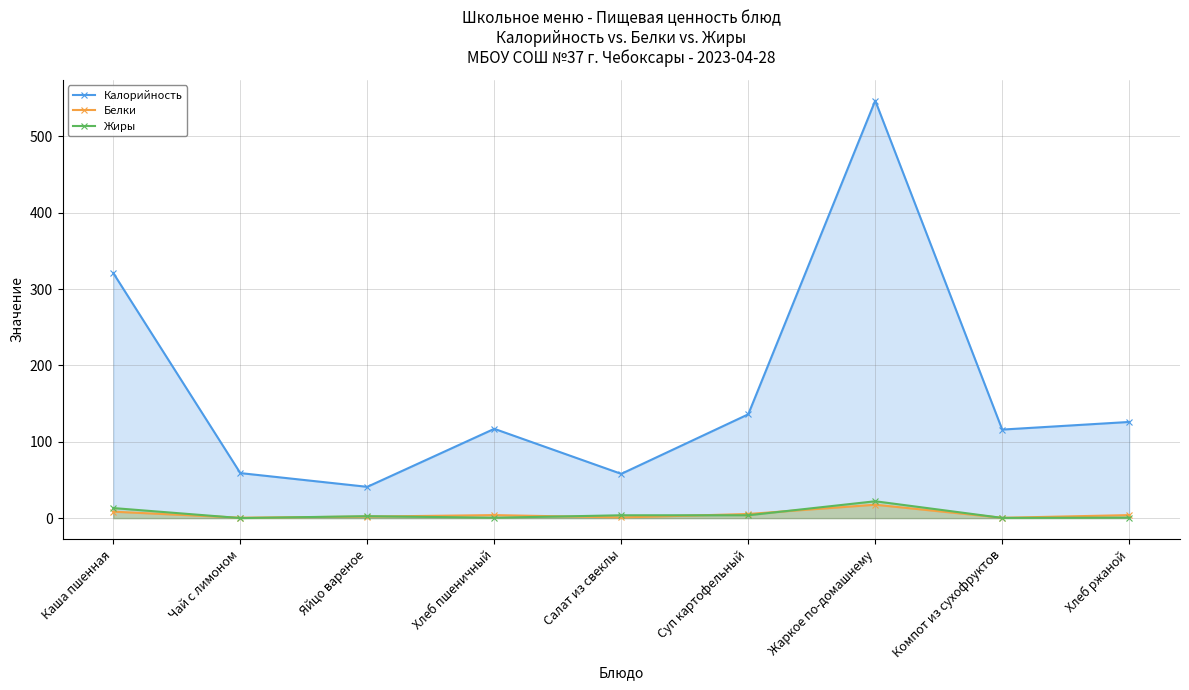

The Калорийность series shows 200.9 at Хлеб ржаной. True or false?

False